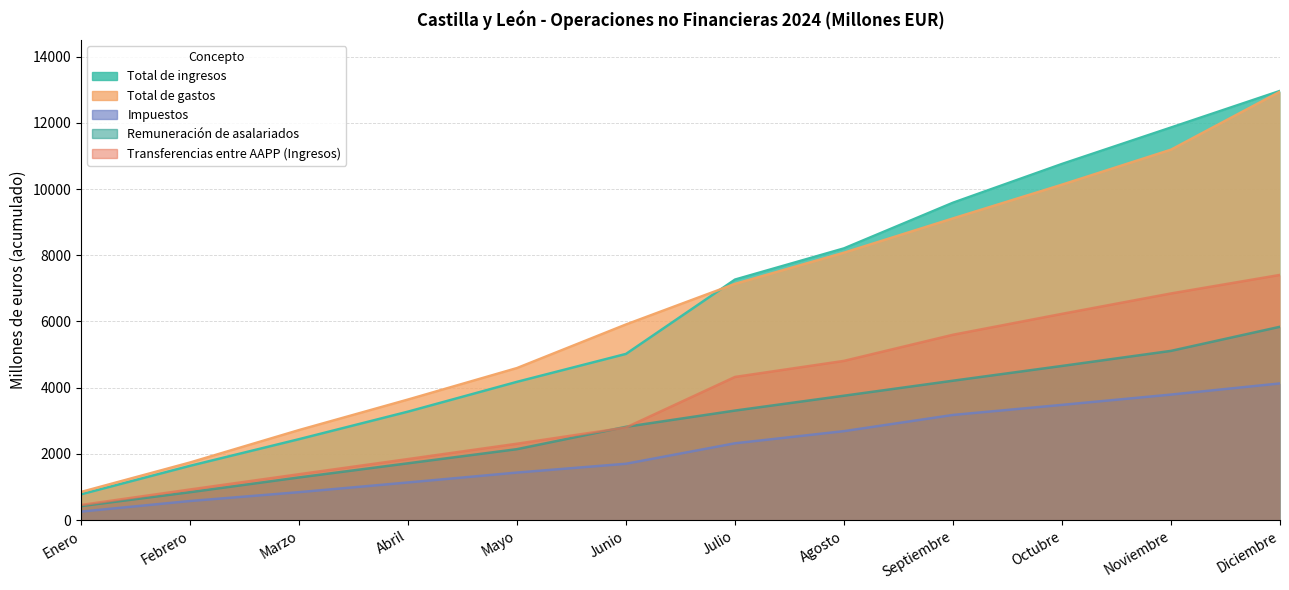

Does the chart display data point markers on the line(s)?

No